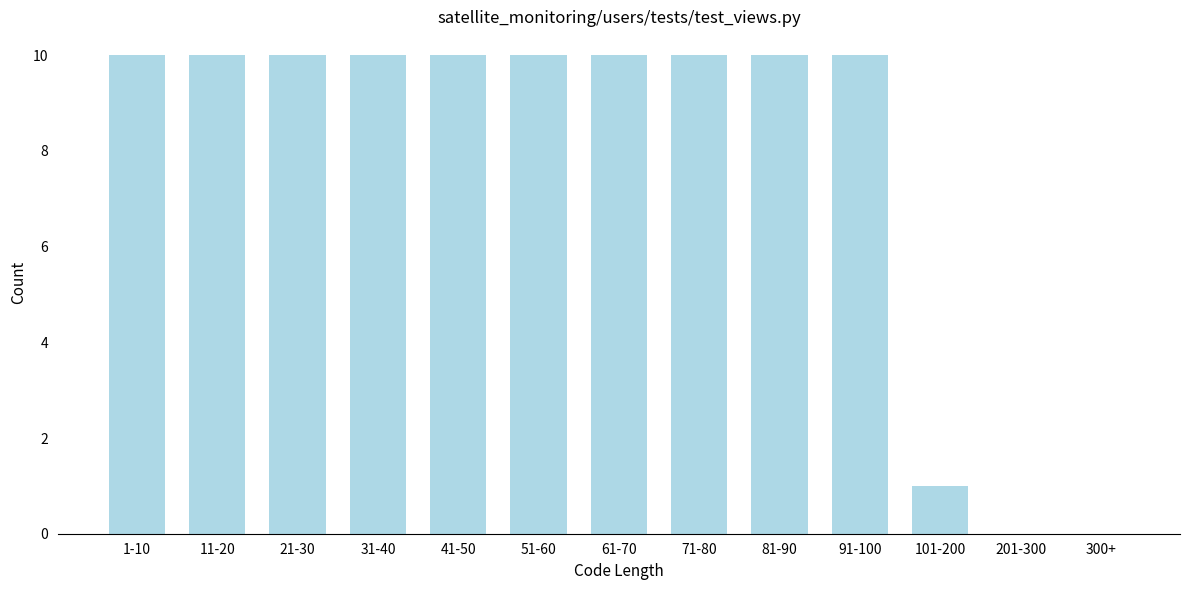

Reading left to right, list all the values displayed in this chart.

1-10=10	11-20=10	21-30=10	31-40=10	41-50=10	51-60=10	61-70=10	71-80=10	81-90=10	91-100=10	101-200=1	201-300=0	300+=0